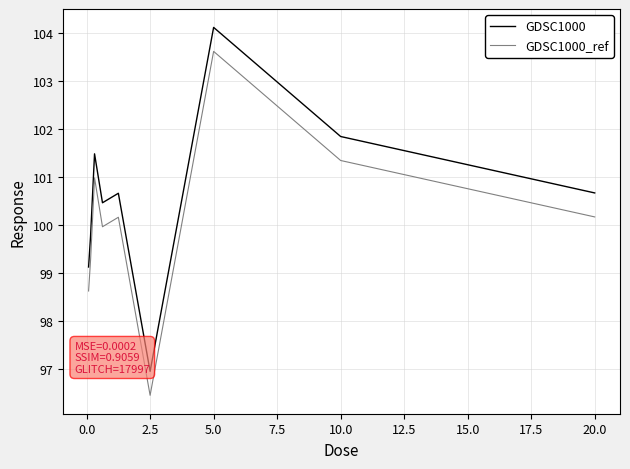

True or false: GDSC1000_ref has a value of 101.3 at 10.0.

True